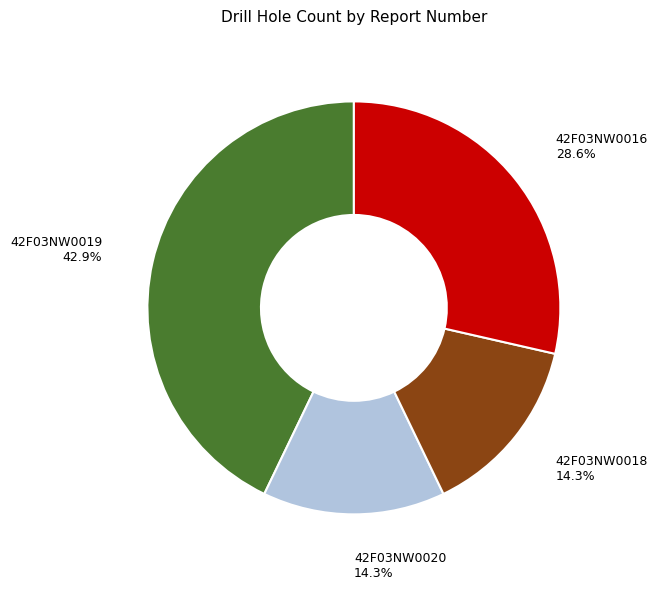

To the nearest percent, what is the difference between the largest and smallest slice percentages?

29%